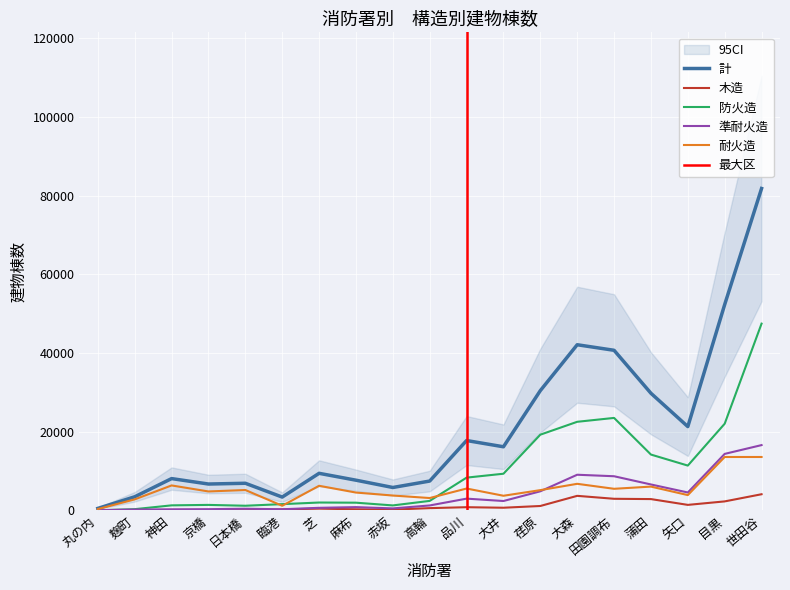

How many times do 準耐火造 and 耐火造 cross each other?

1